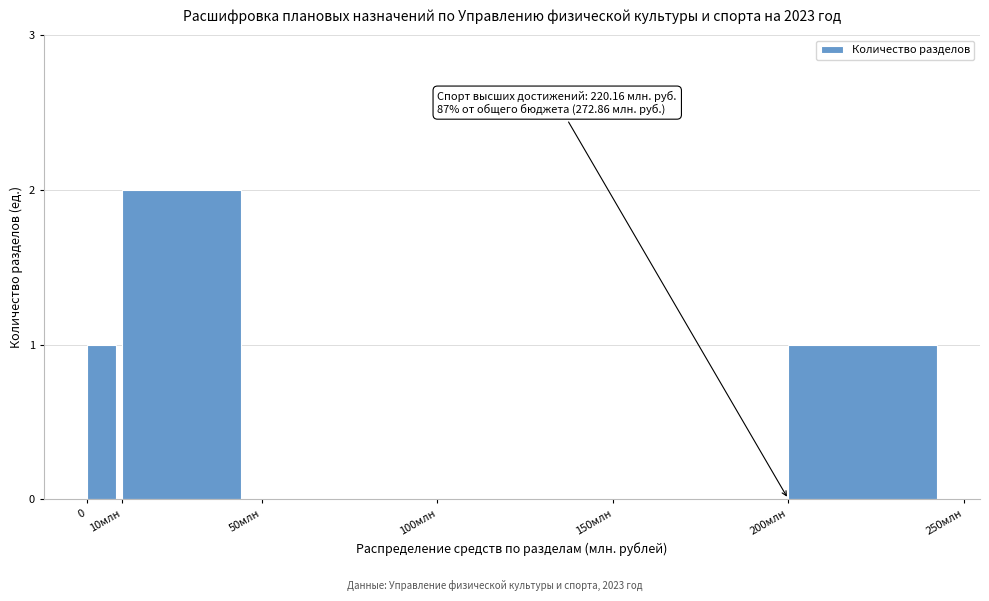

Reading left to right, list all the values displayed in this chart.

0=1	10млн=2	50млн=0	100млн=0	150млн=0	200млн=1